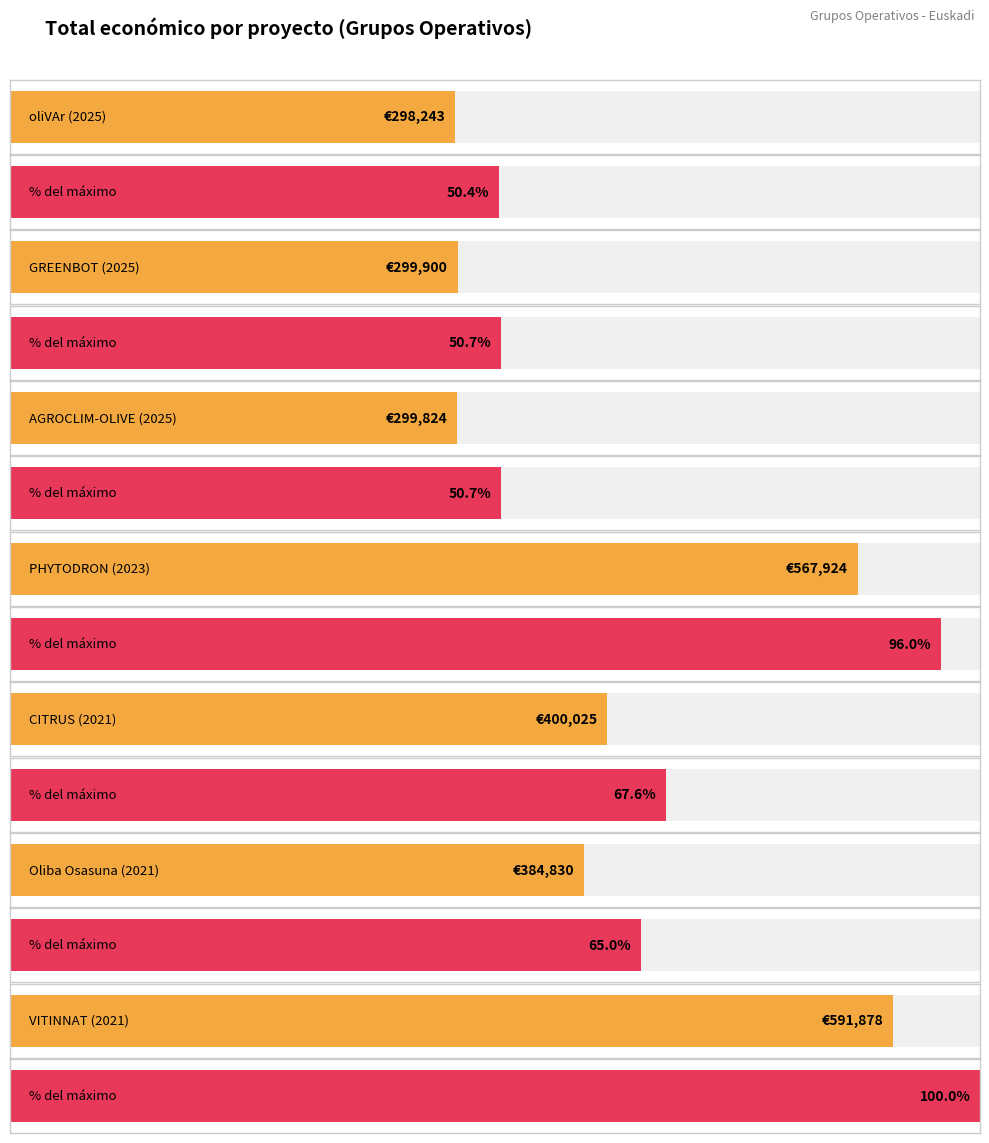

The chart shows a value of 384830 at Oliba Osasuna (2021). True or false?

True